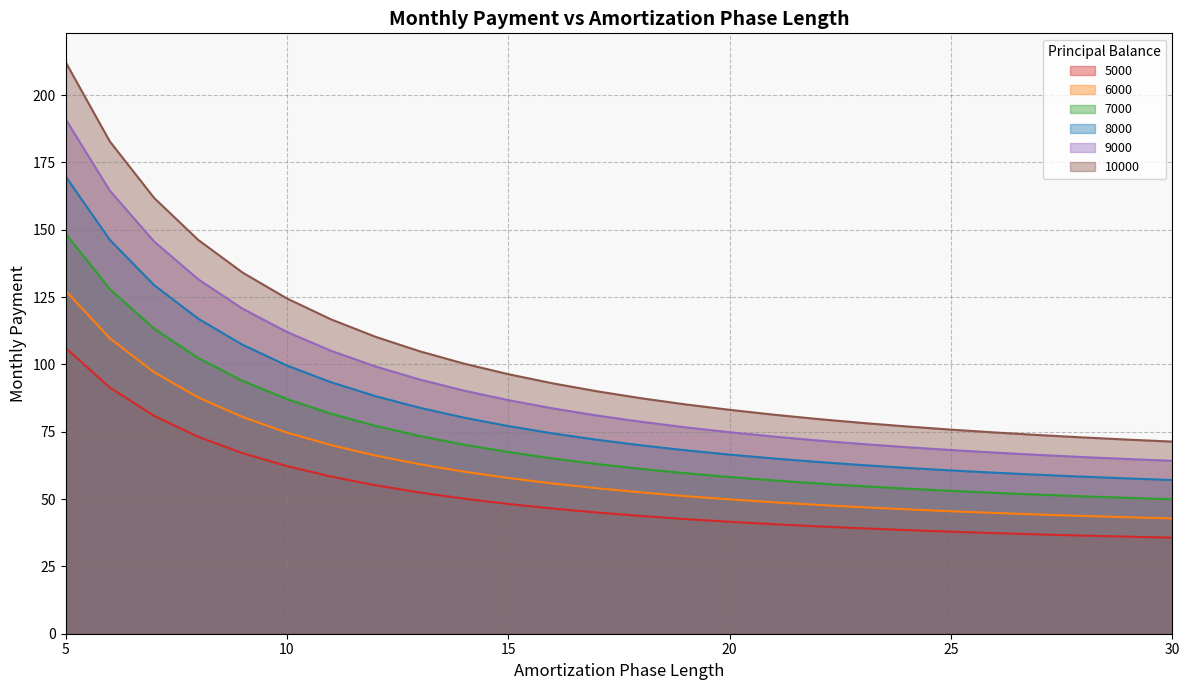

Between 30 and 5, which is larger?

5